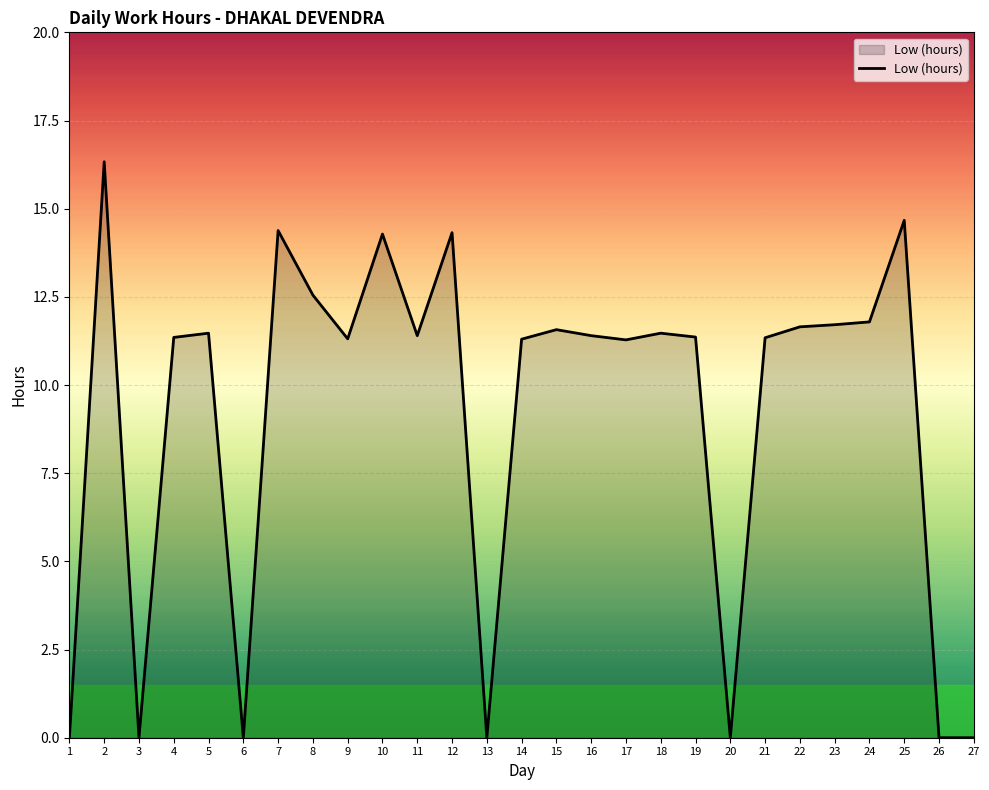

Is it true that the value at 24 is 11.8?

True